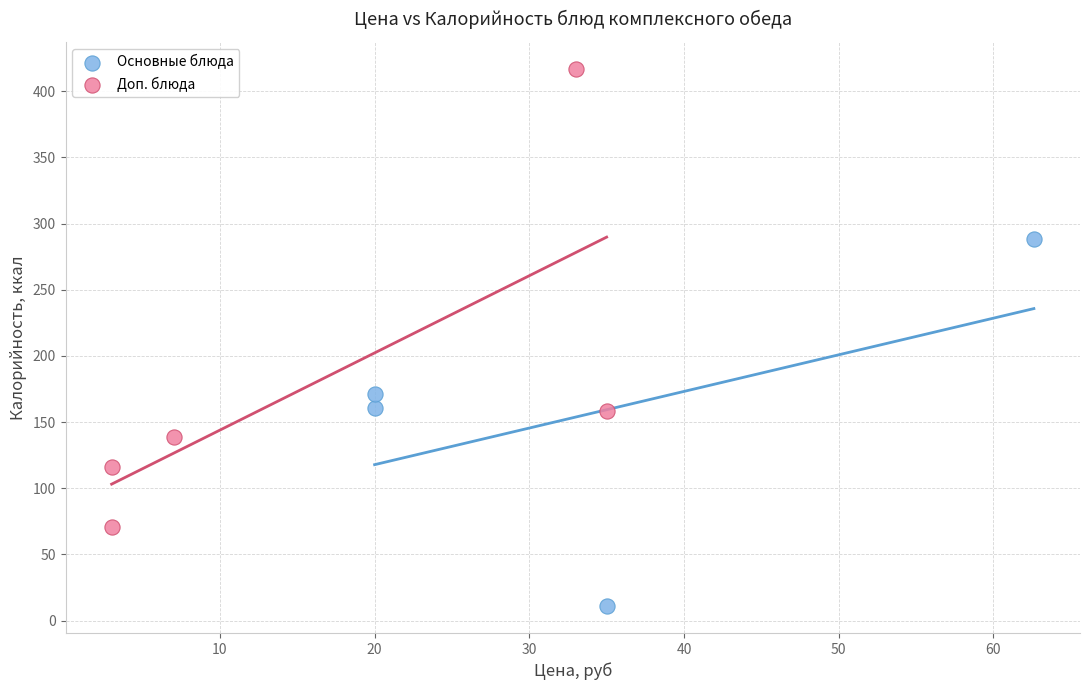

Which series has the largest Y range (max minus min)?

Доп. блюда